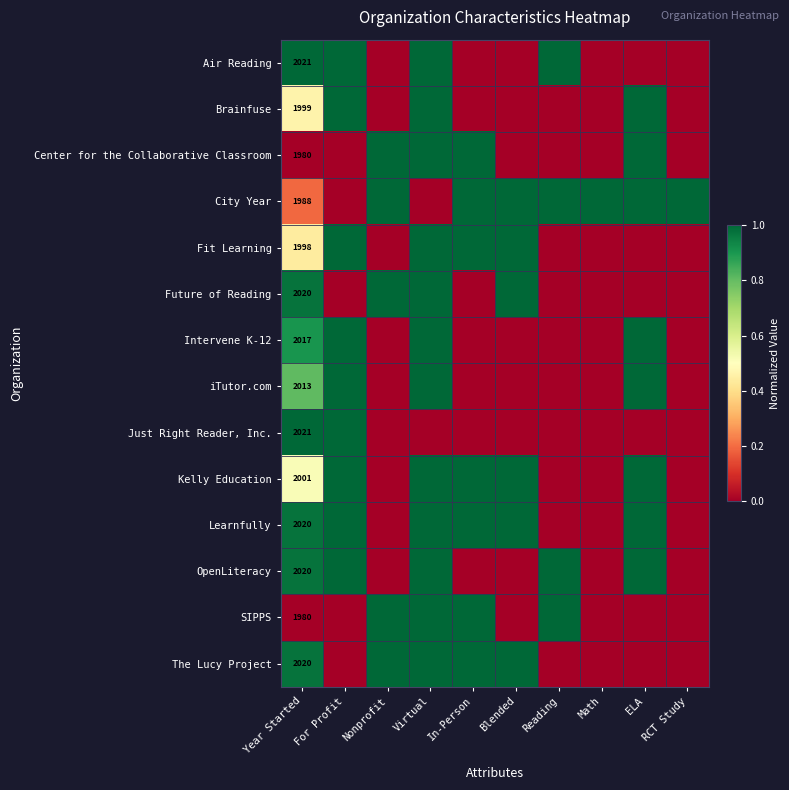

What is the approximate value of OpenLiteracy at Year Started?

1.0